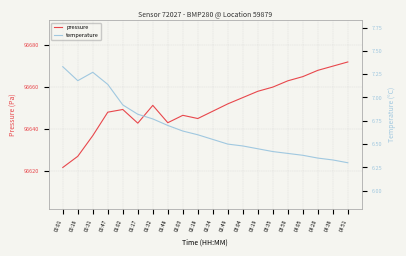

True or false: temperature has more than 0 points higher than both neighbors.

True